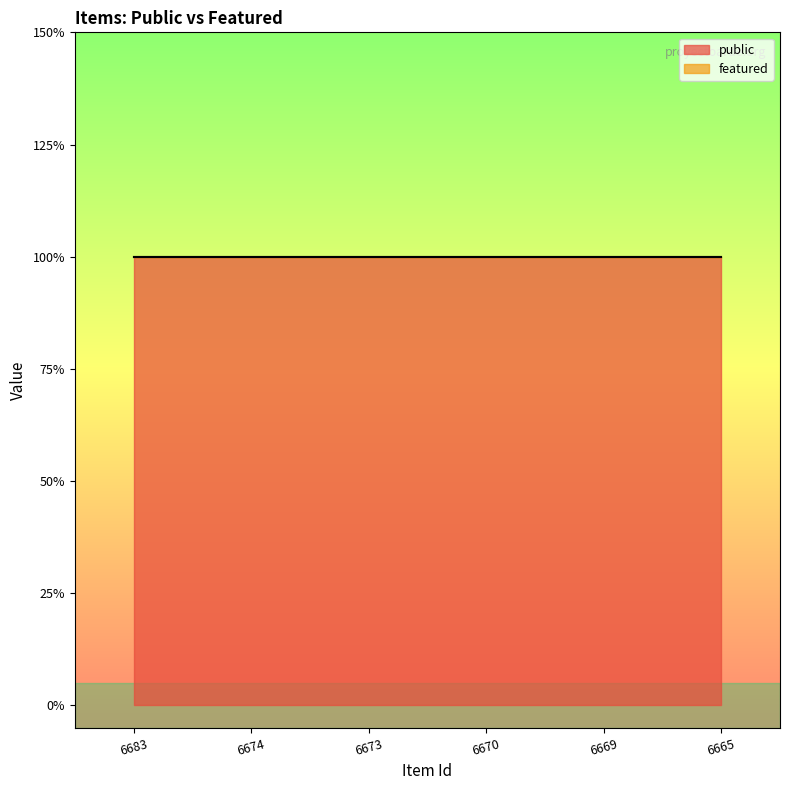

Is the value of featured at 6683 greater than the value of public at 6665?

No